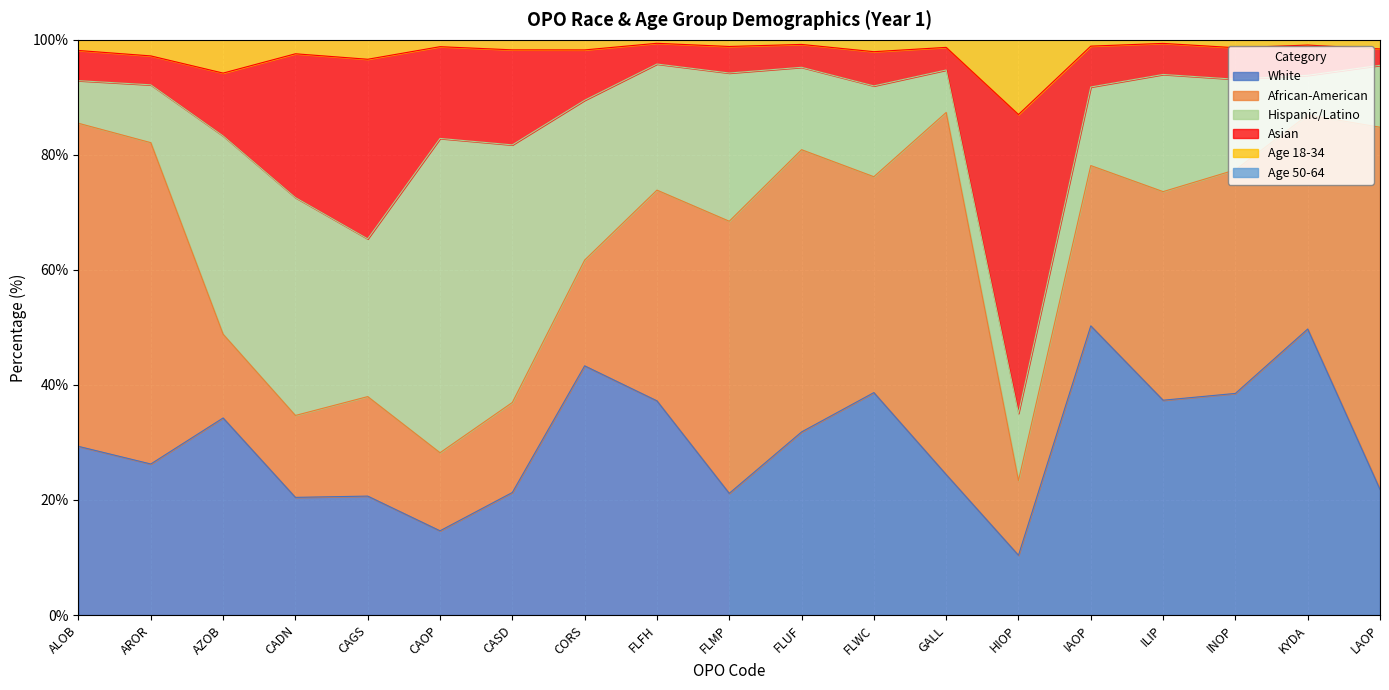

Is it true that White equals 43.6 at ALOB?

False